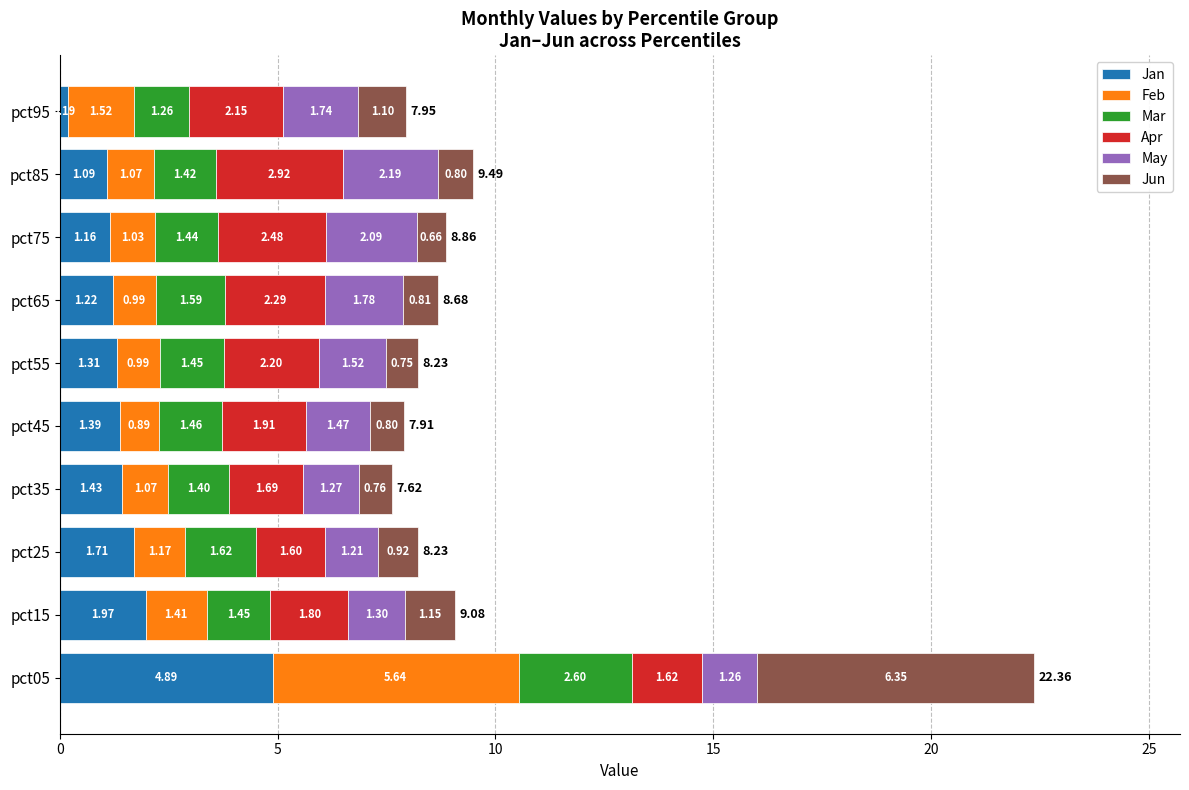

At which category is the sum across all series the highest?

pct05